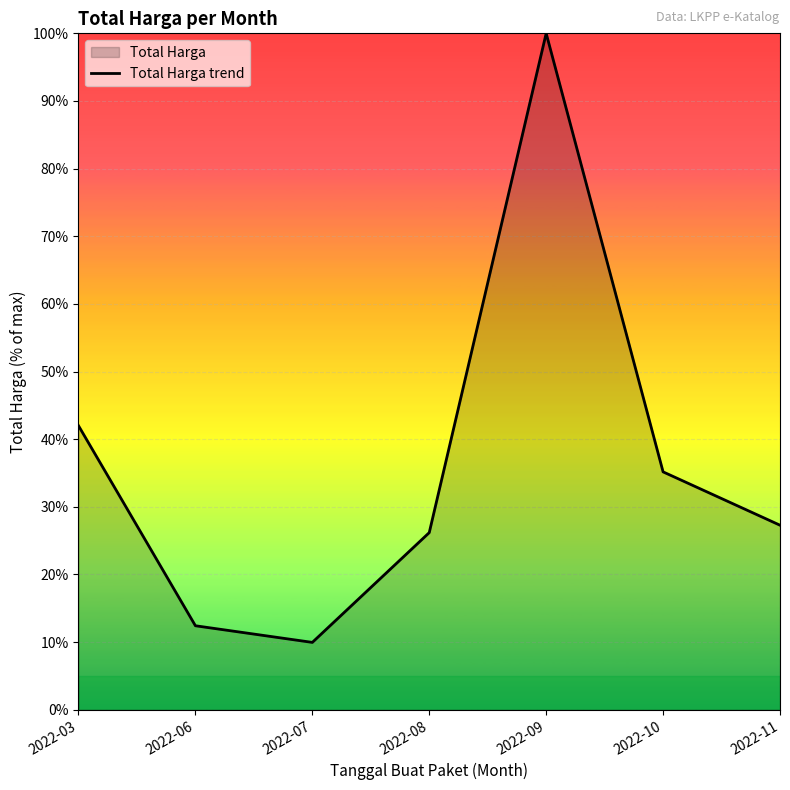

How many points are higher than both their immediate neighbors (excluding endpoints)?

1